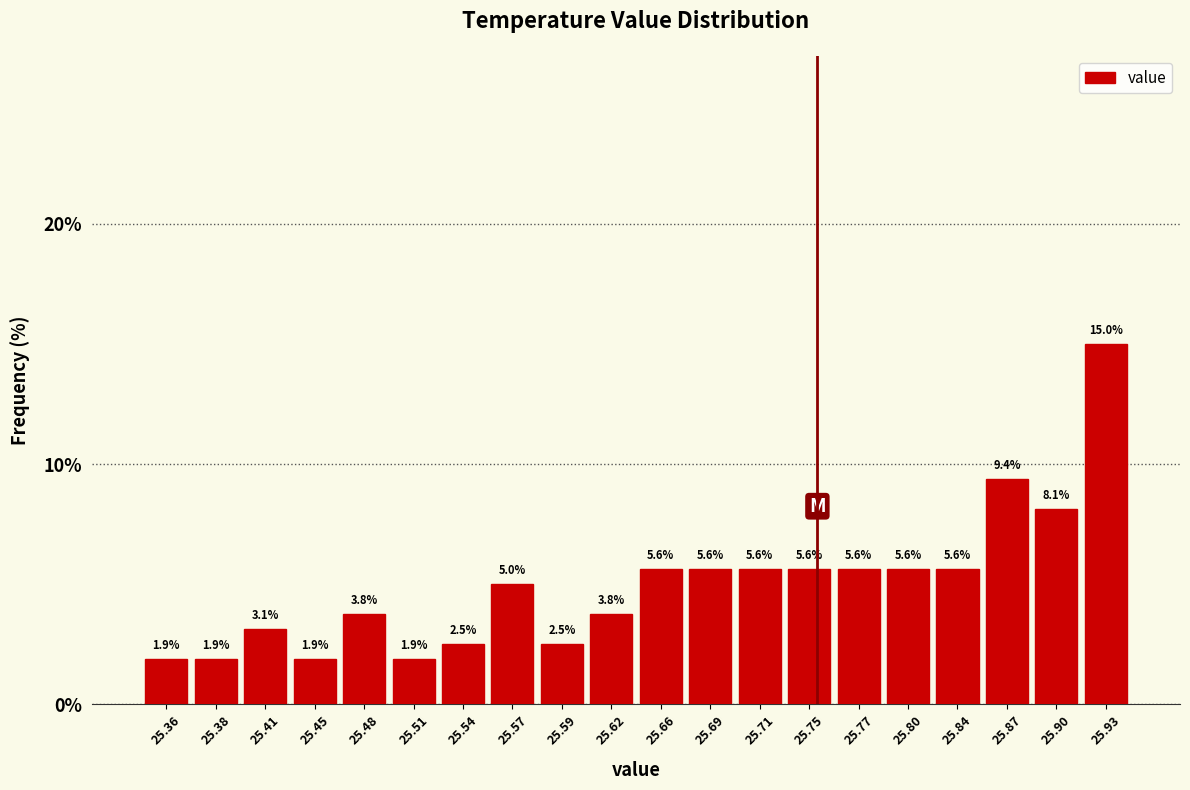

Reading left to right, list every bar in this chart as the range it spans on the x-axis followed by its height.

25.34 to 25.37: 1.9
25.37 to 25.40: 1.9
25.40 to 25.43: 3.1
25.43 to 25.46: 1.9
25.46 to 25.49: 3.8
25.49 to 25.52: 1.9
25.52 to 25.55: 2.5
25.55 to 25.58: 5.0
25.58 to 25.61: 2.5
25.61 to 25.64: 3.8
25.64 to 25.67: 5.6
25.67 to 25.70: 5.6
25.70 to 25.73: 5.6
25.73 to 25.76: 5.6
25.76 to 25.79: 5.6
25.79 to 25.82: 5.6
25.82 to 25.85: 5.6
25.85 to 25.88: 9.4
25.88 to 25.91: 8.1
25.91 to 25.94: 15.0